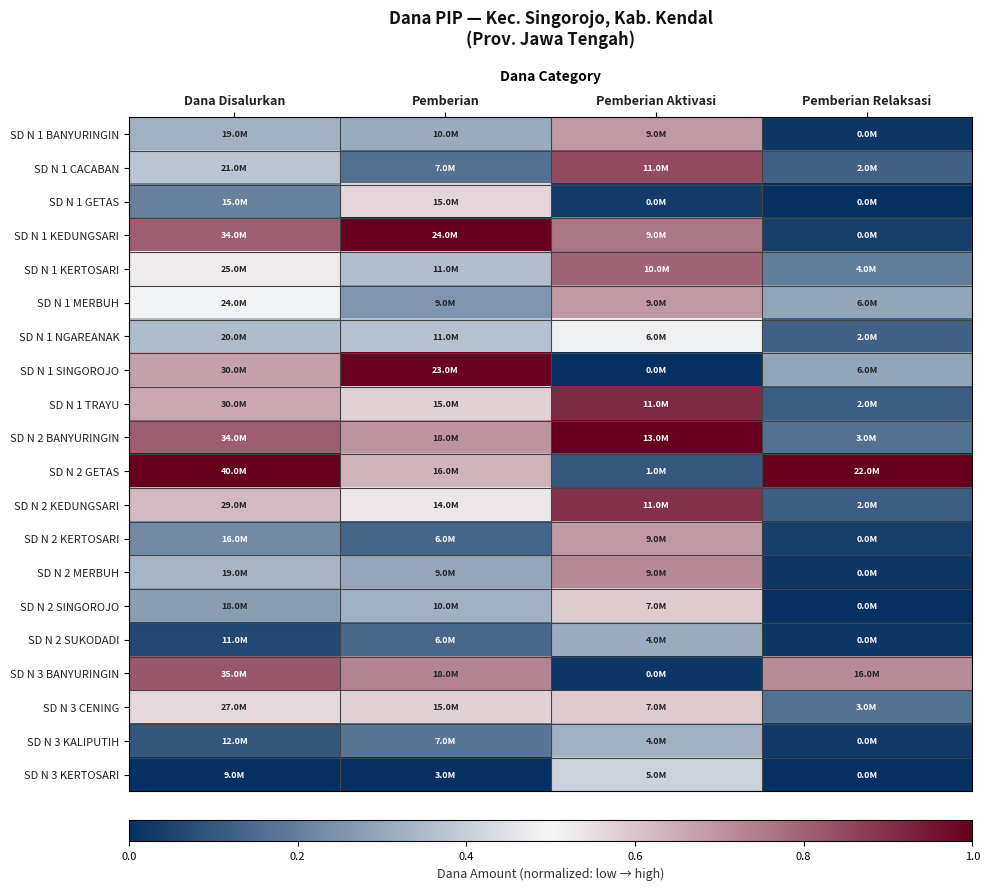

Which series has the largest total across all categories?

SD N 2 GETAS